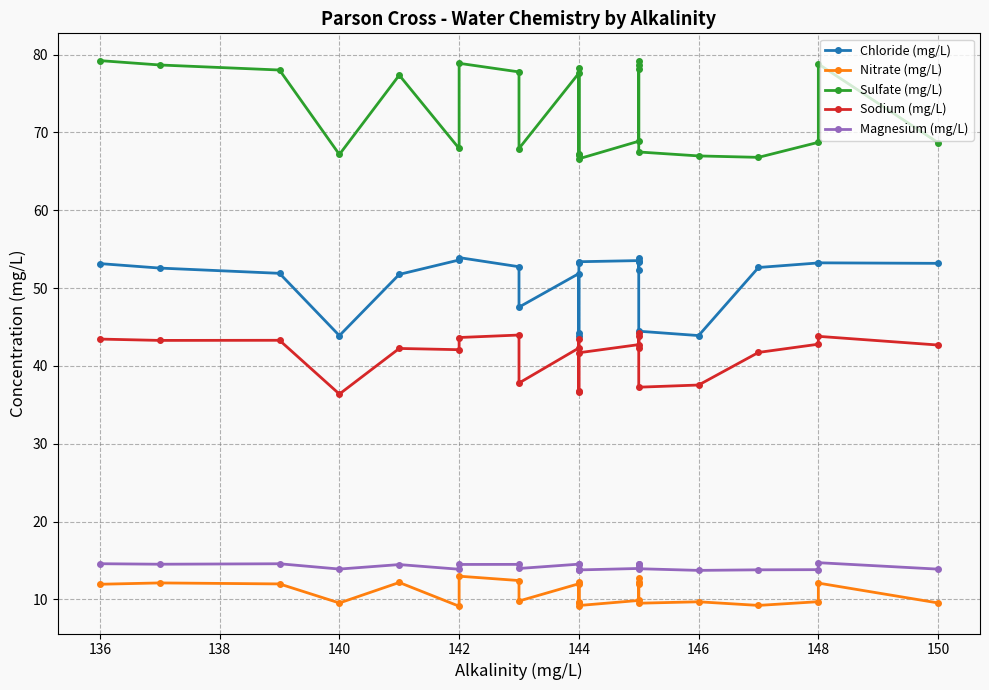

At how many categories does at least one series exceed 58?

24